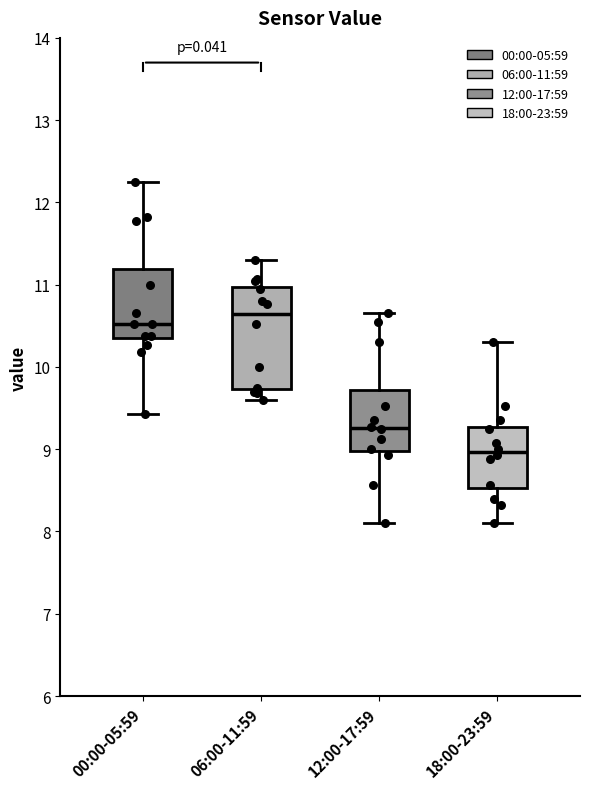

Where is the lower edge of the box for 00:00-05:59 on the y-axis? The values are not printed on the chart, so give them approximately, as read against the axis.

10.4